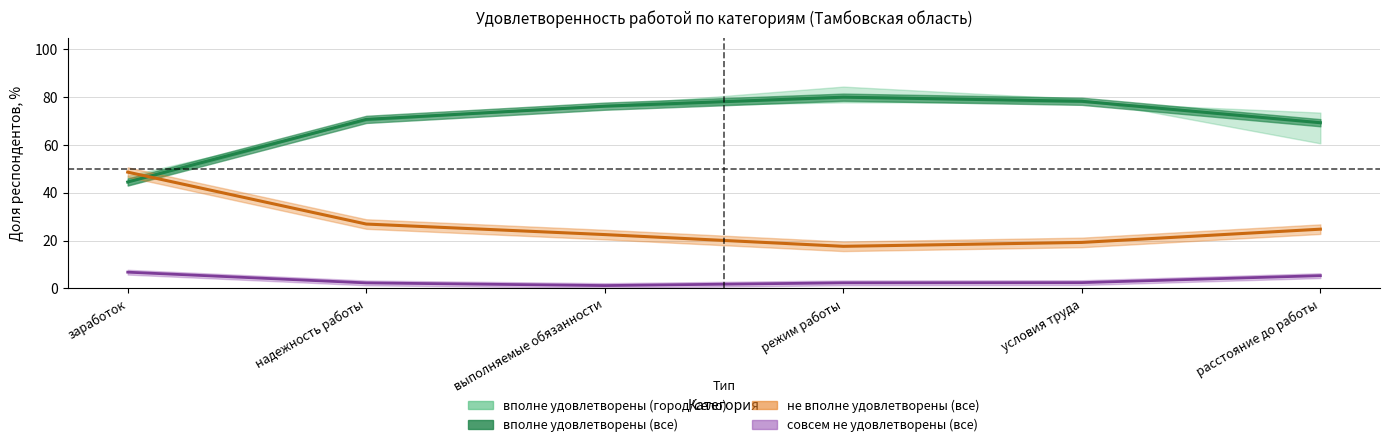

Which series ends up on top after the final intersection of вполне удовлетворены (все) and вполне удовлетворены (город всего)?

вполне удовлетворены (все)